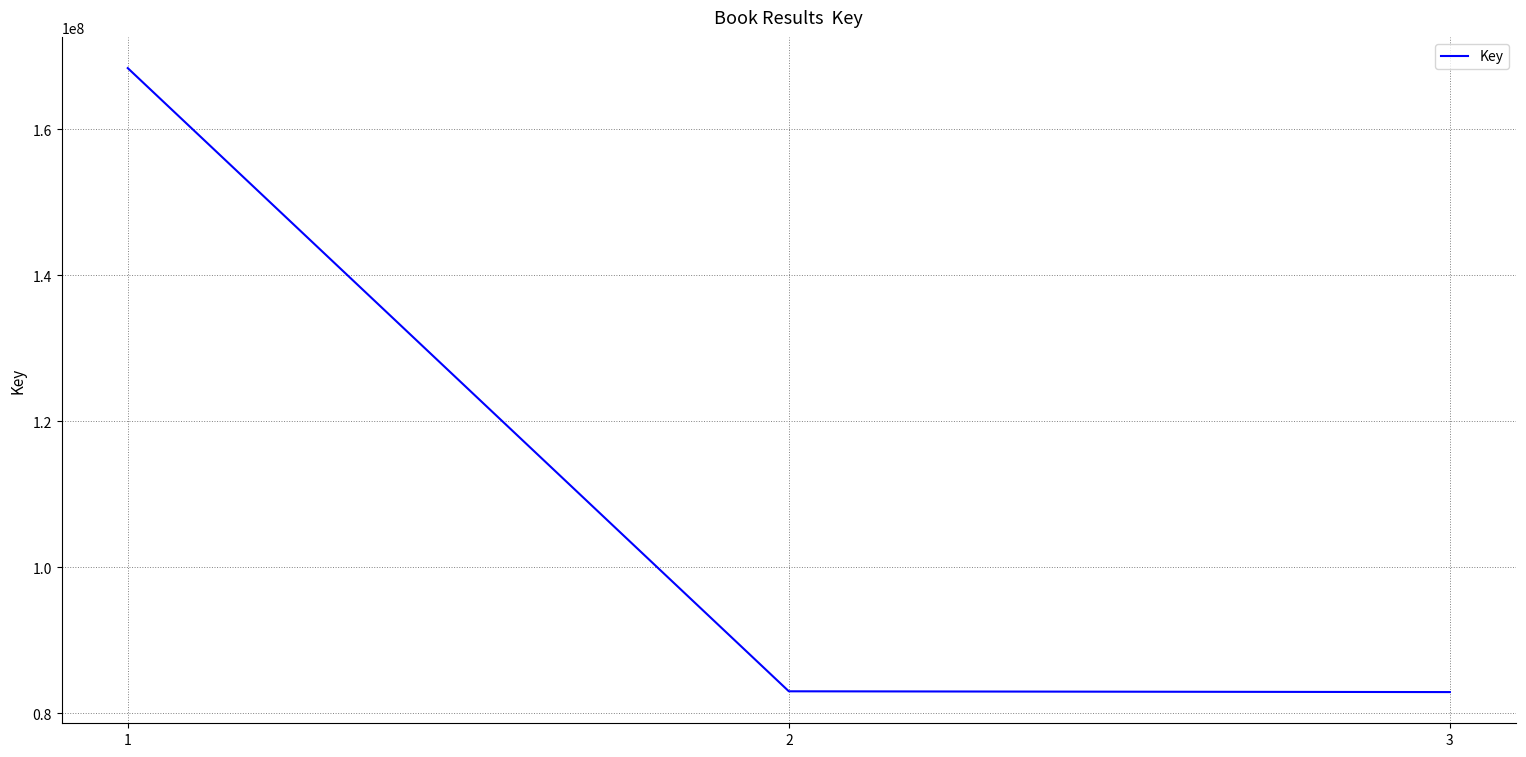

The chart shows a value of 82922272 at 3. True or false?

True